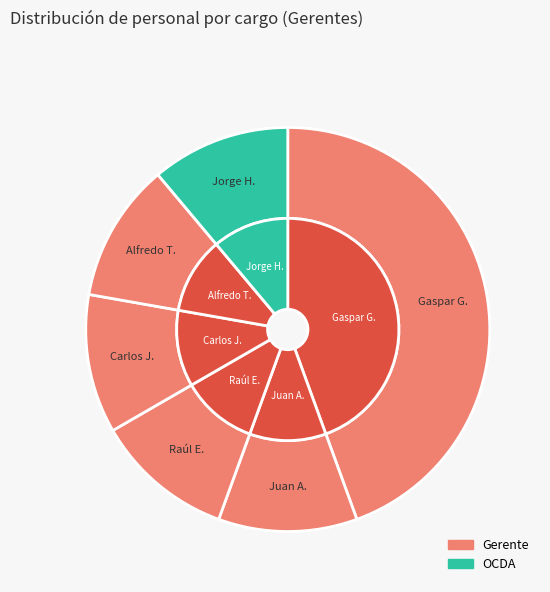

Rank the categories by value from highest to lowest.

Gaspar Gabriel Girón Ortega, Juan Angel Vásquez Encinas, Raúl Enrique Rodríguez Angulo, Carlos Javier Cota Bustillos, Alfredo Torres Rocha, Jorge Hernández Ciscomani